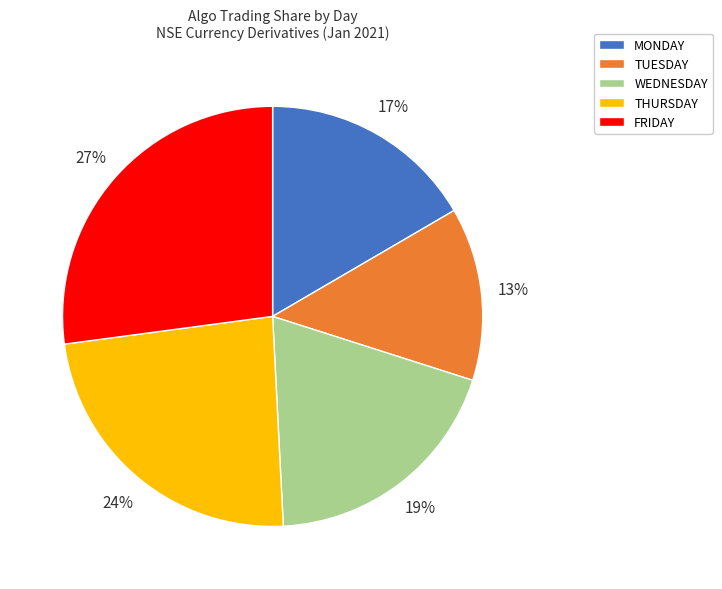

How many slices are in this pie chart?

5